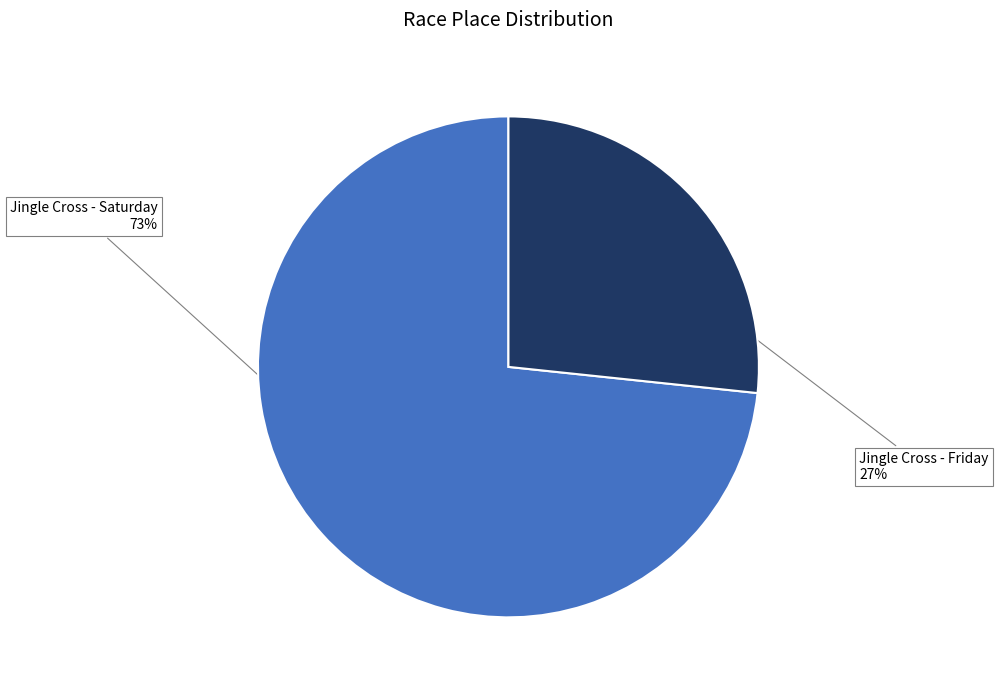

To the nearest percent, what is the combined percentage of Jingle Cross - Friday and Jingle Cross - Saturday?

100%